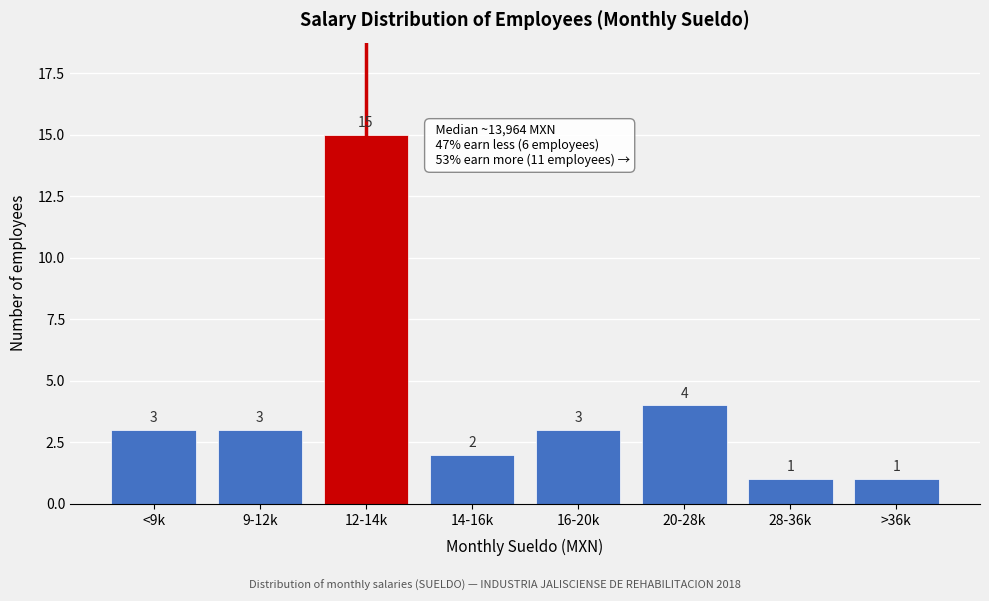

Reading left to right, extract all data points from this chart.

<9k=3	9-12k=3	12-14k=15	14-16k=2	16-20k=3	20-28k=4	28-36k=1	>36k=1